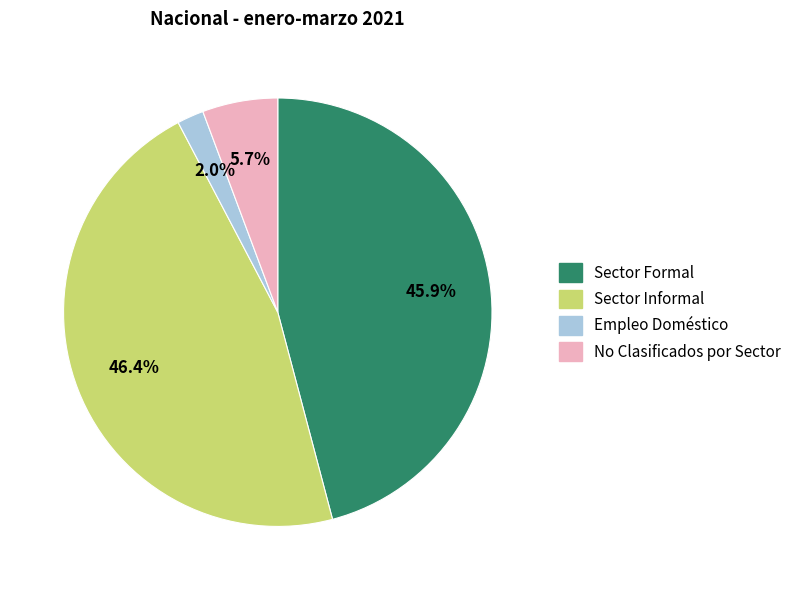

True or false: Sector Informal accounts for 46% of the total.

True